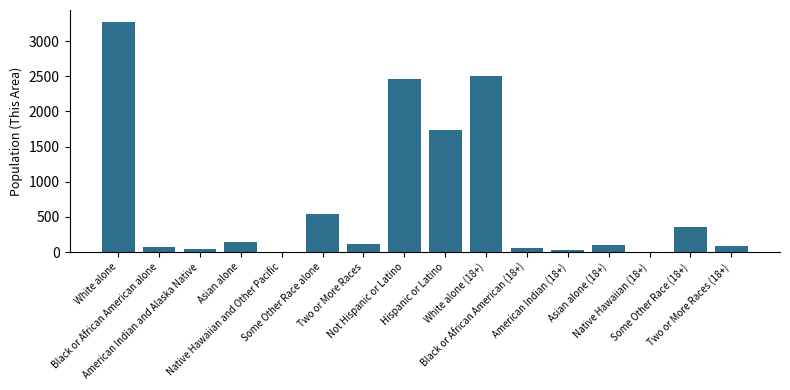

What value does the data have at Black or African American (18+), to the nearest 10?

50